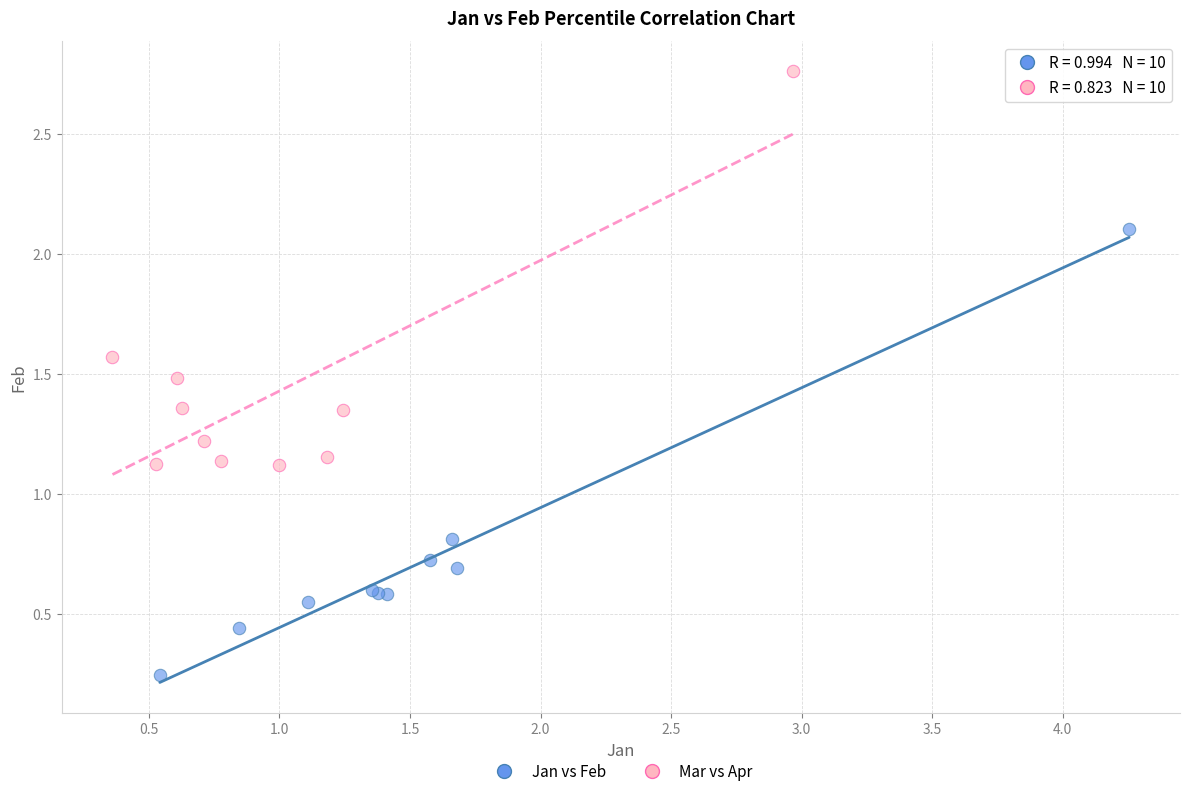

Which series has the largest Y range (max minus min)?

Jan vs Feb